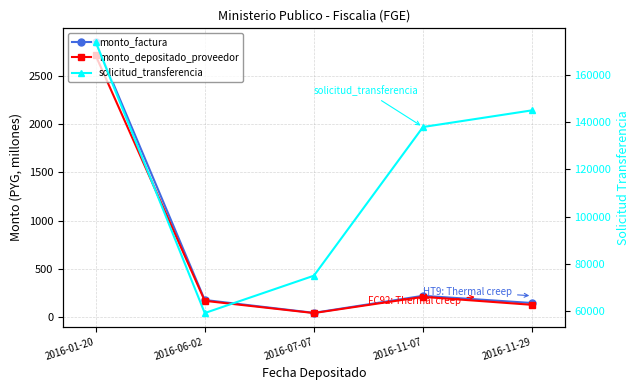

Is this an area chart (filled region under the line)?

No